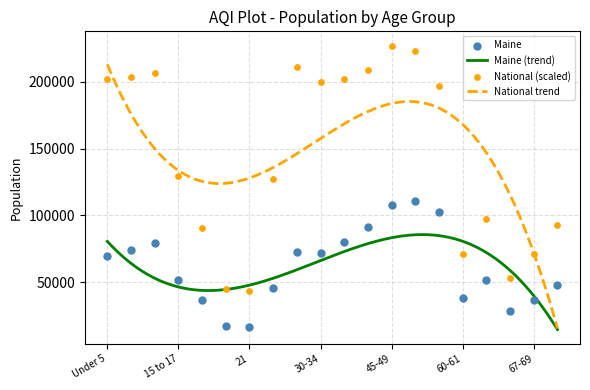

At which category is the sum across all series the highest?

45-49